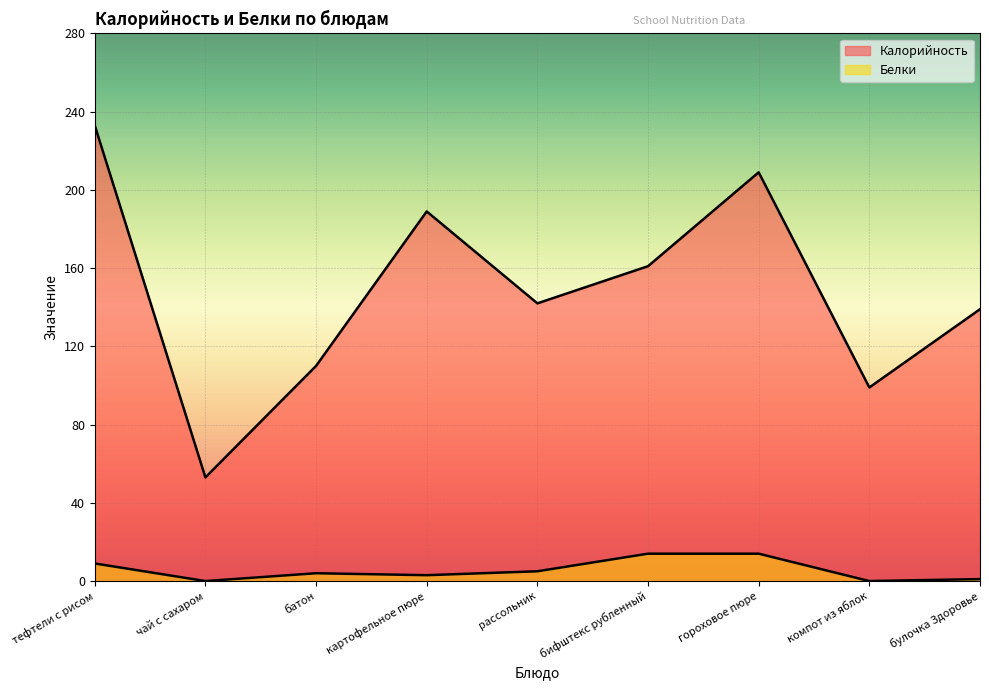

The value of Белки at гороховое пюре is 14. True or false?

True